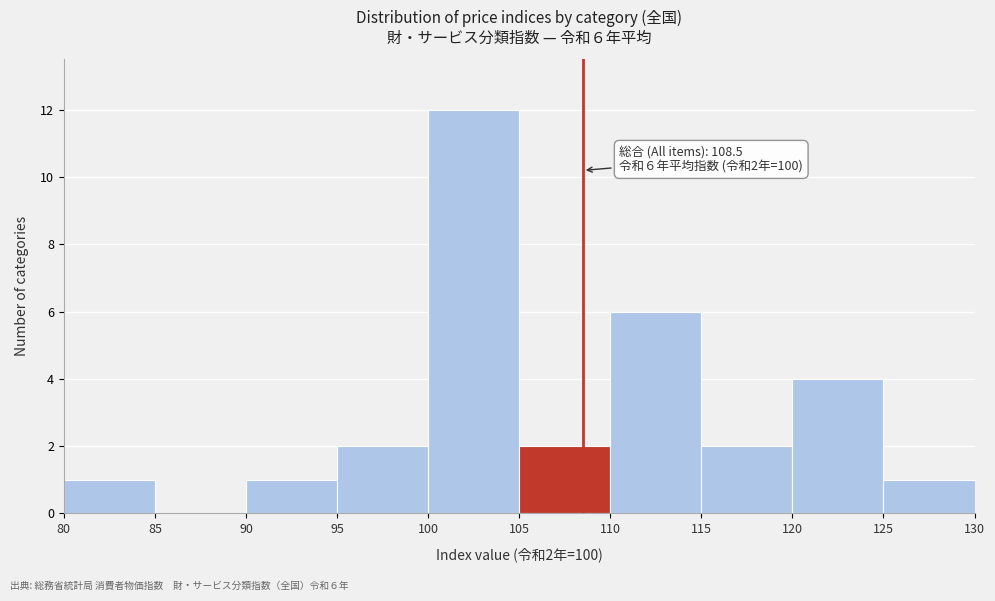

Which range on the x-axis has the tallest bar?

100 to 105